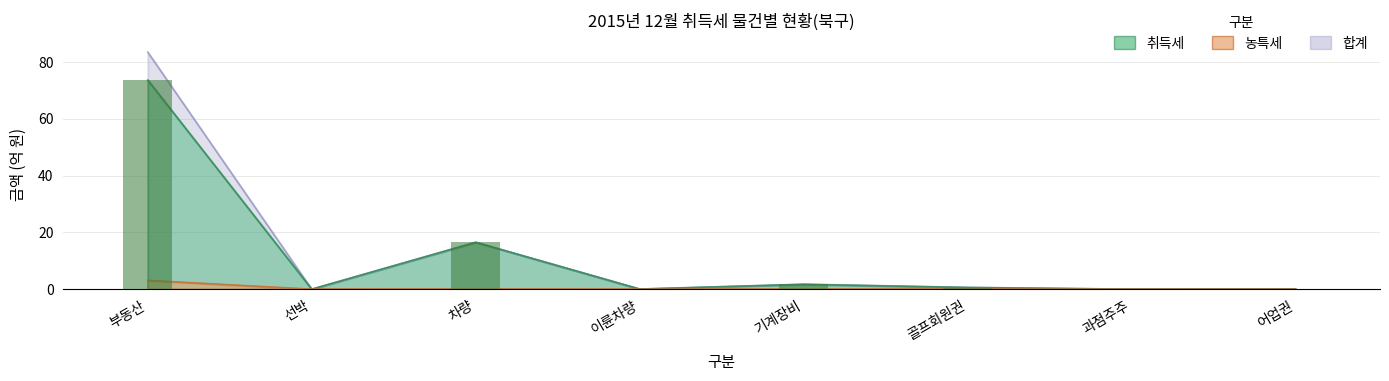

Is it true that 농특세 equals 0.0 at 기계장비?

True